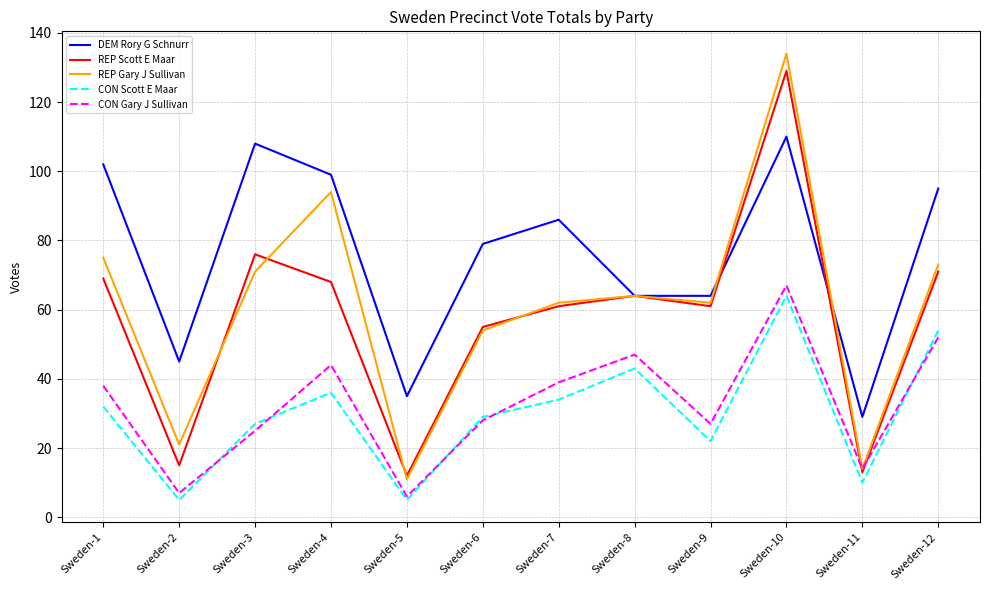

How many lines are shown in the chart?

5